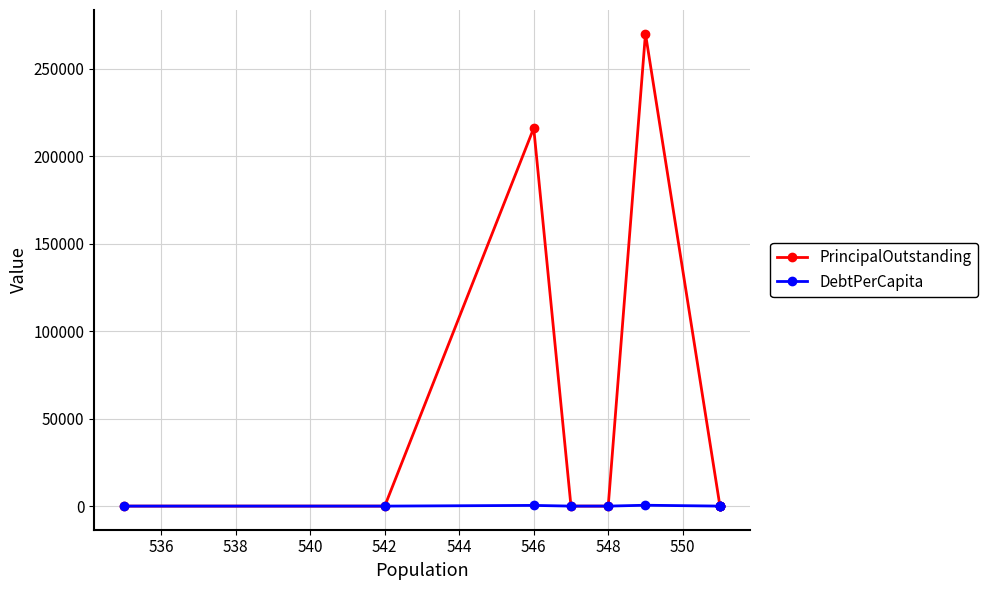

What is the greatest value displayed?

270000.0